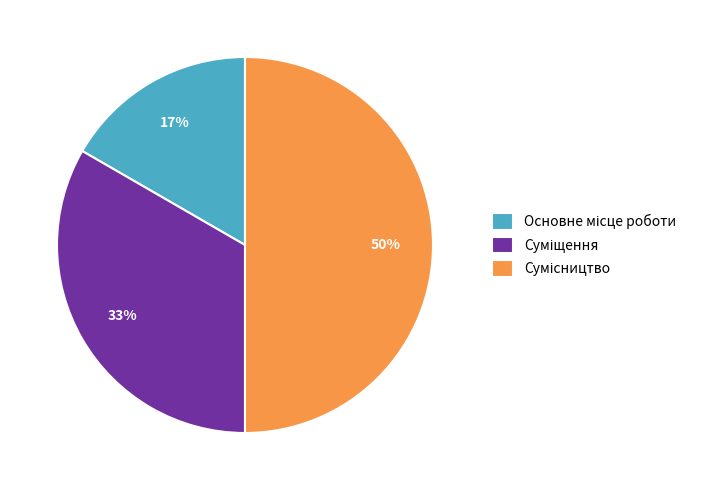

To the nearest percent, what is the average slice percentage?

33%